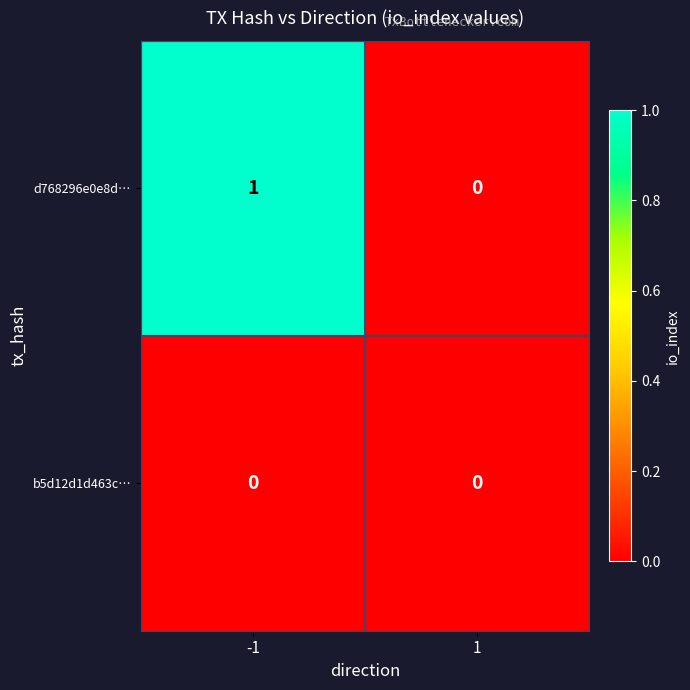

List the labels in order of d768296e0e8d… value, largest first.

-1, 1